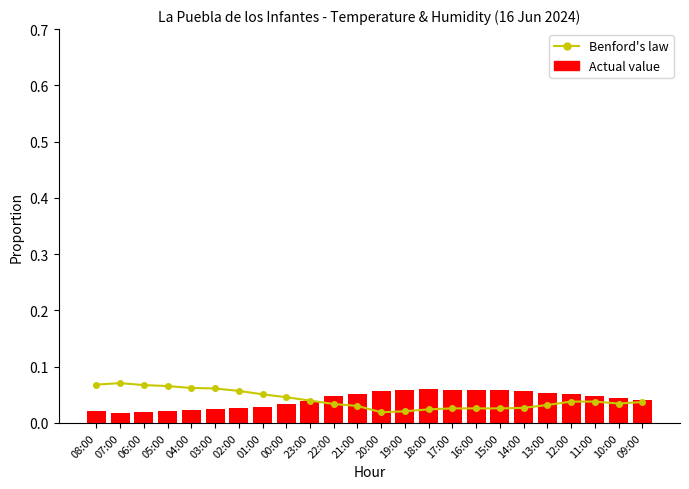

List the series in order of their peak value, highest first.

Benford's law, Actual value